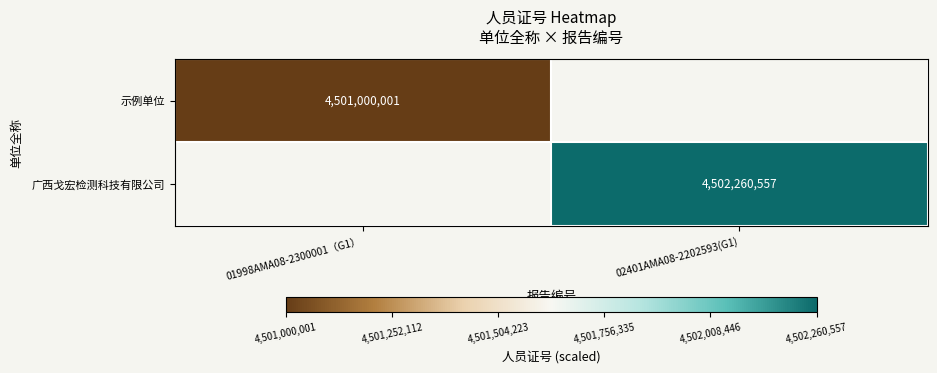

True or false: 示例单位 has a value of 4501000001 at 01998AMA08-2300001（G1）.

True